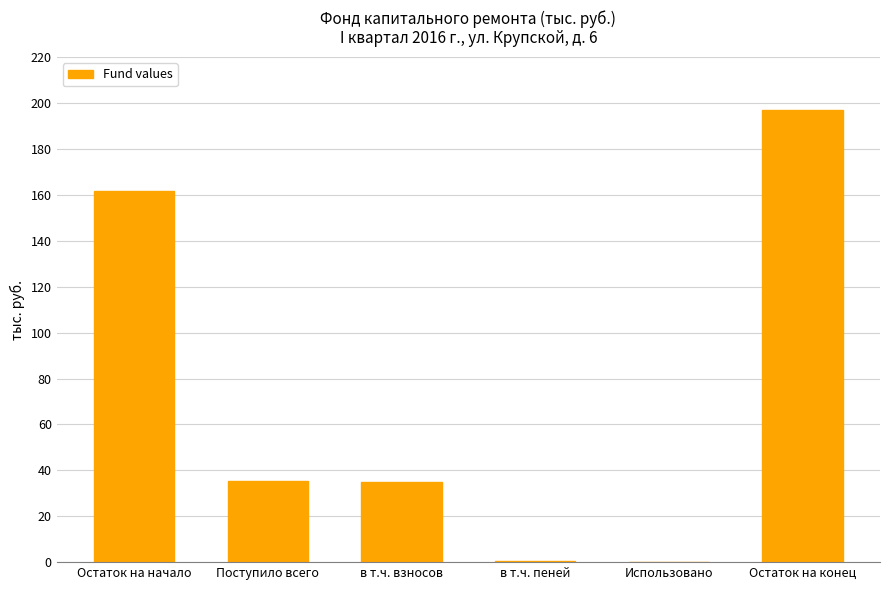

What is the change in value from Остаток на начало to в т.ч. пеней?

-161.2